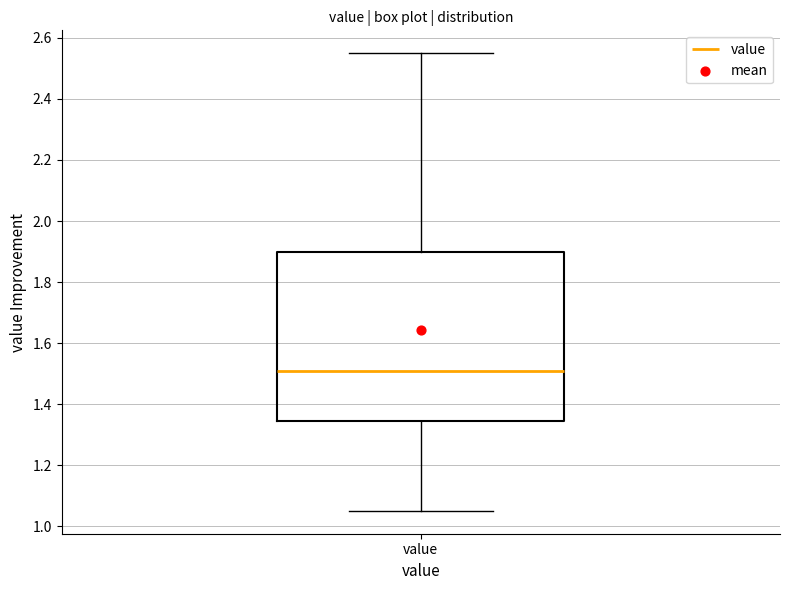

Transcribe this box plot: give where the median line is, the range the box spans, and where the two whiskers end, as read against the y-axis. The values are not printed on the chart, so give them approximately, as read against the axis.

median 1.52, box 1.34 to 1.90, whiskers 1.06 to 2.56